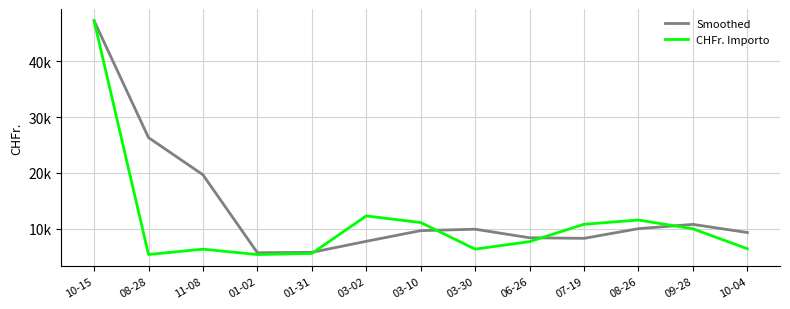

Is this an area chart (filled region under the line)?

No